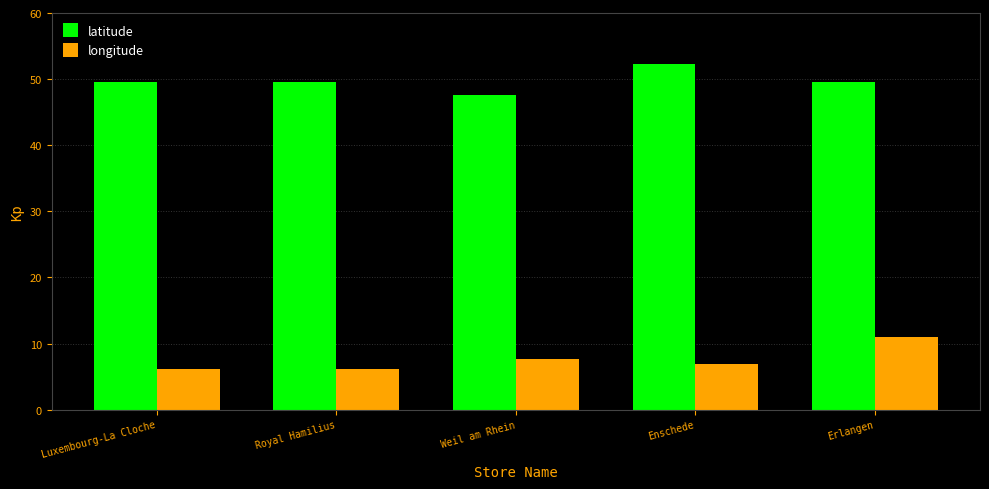

At which category is the sum across all series the highest?

Erlangen